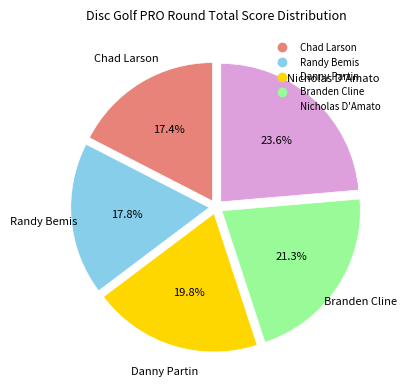

What percentage is the Chad Larson slice, to the nearest percent?

17%